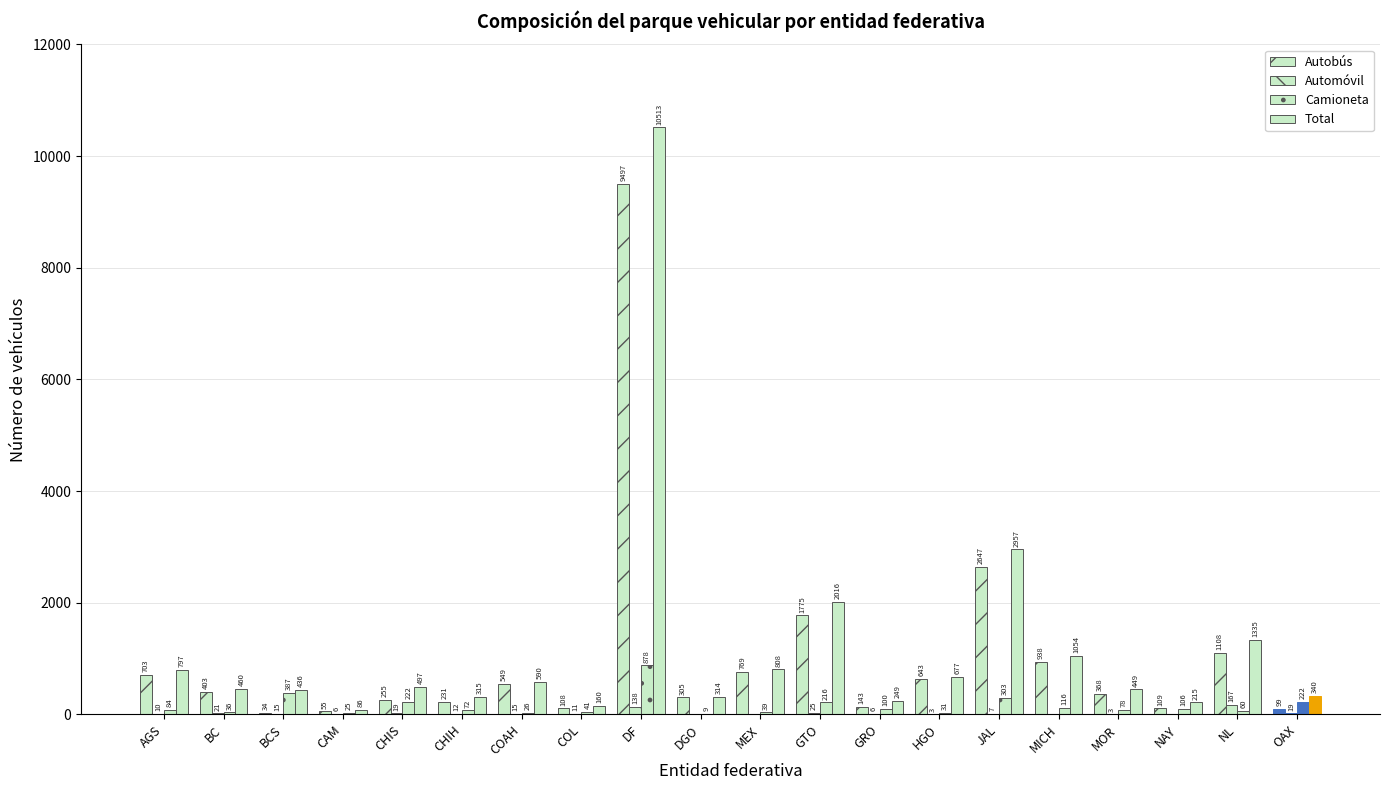

Which label corresponds to the smallest value in the chart?

DGO